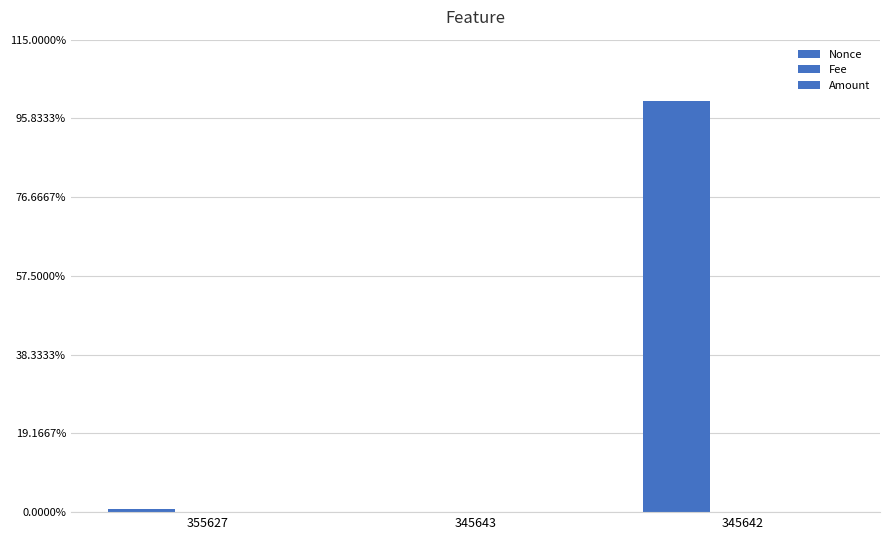

Which has a higher value, 345642 or 345643?

345642